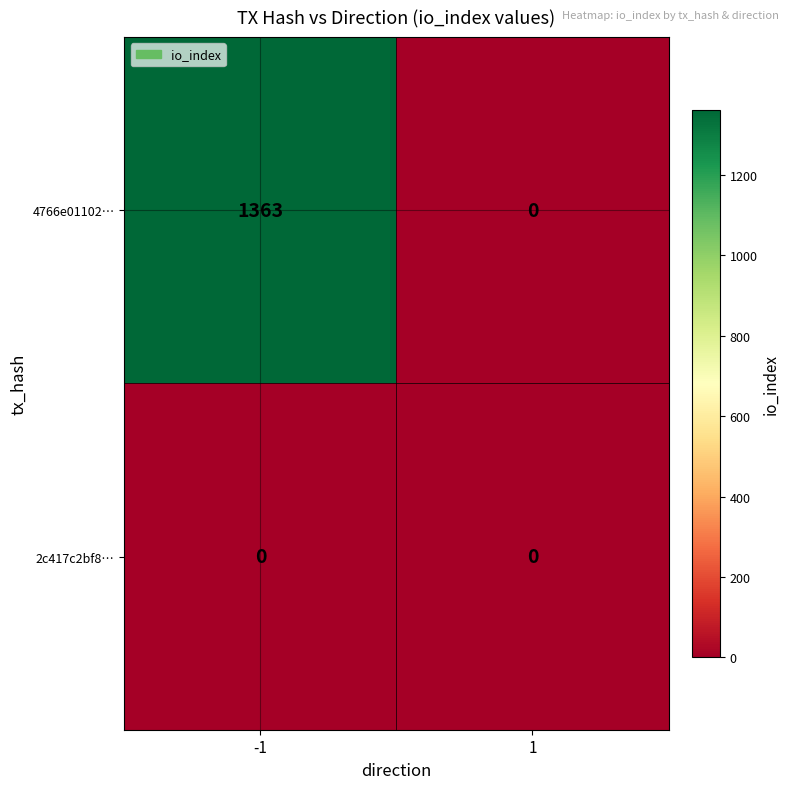

What is the sum of the 4766e01102… values at 1 and -1?

1363